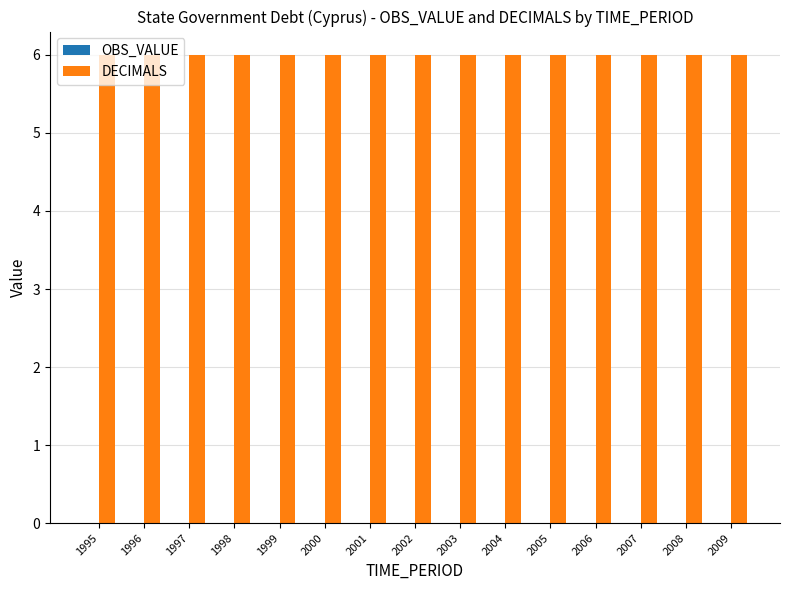

Reading right to left, transcribe all the data shown in this chart.

OBS_VALUE: 0	0	0	0	0	0	0	0	0	0	0	0	0	0	0
DECIMALS: 6	6	6	6	6	6	6	6	6	6	6	6	6	6	6